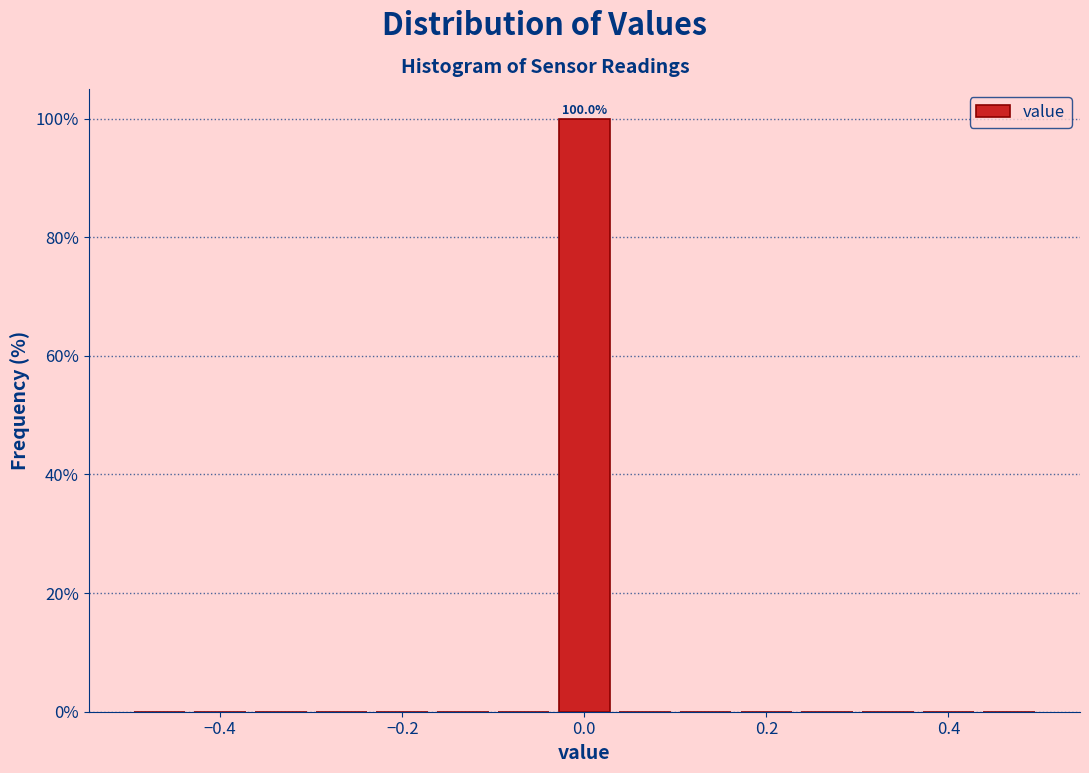

Around what value on the x-axis is the tallest bar? Give the approximate position of its centre, as read against the axis.

0.00